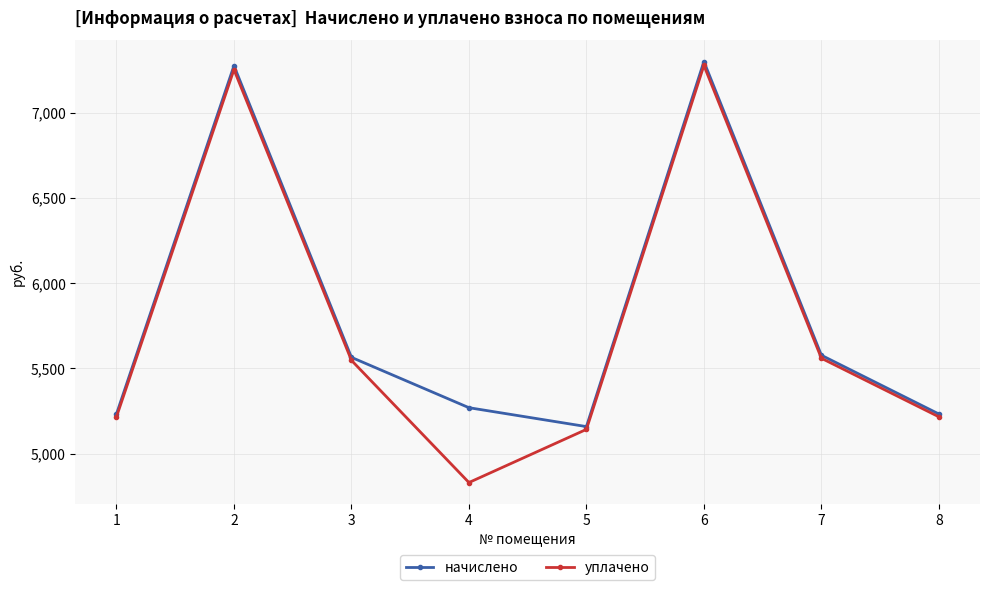

Reading right to left, list all the values displayed in this chart.

начислено: 8=5232.6	7=5577.4	6=7301.0	5=5158.7	4=5269.6	3=5565.0	2=7276.4	1=5232.6
уплачено: 8=5216.0	7=5559.7	6=7277.9	5=5142.3	4=4830.4	3=5547.4	2=7253.4	1=5216.0